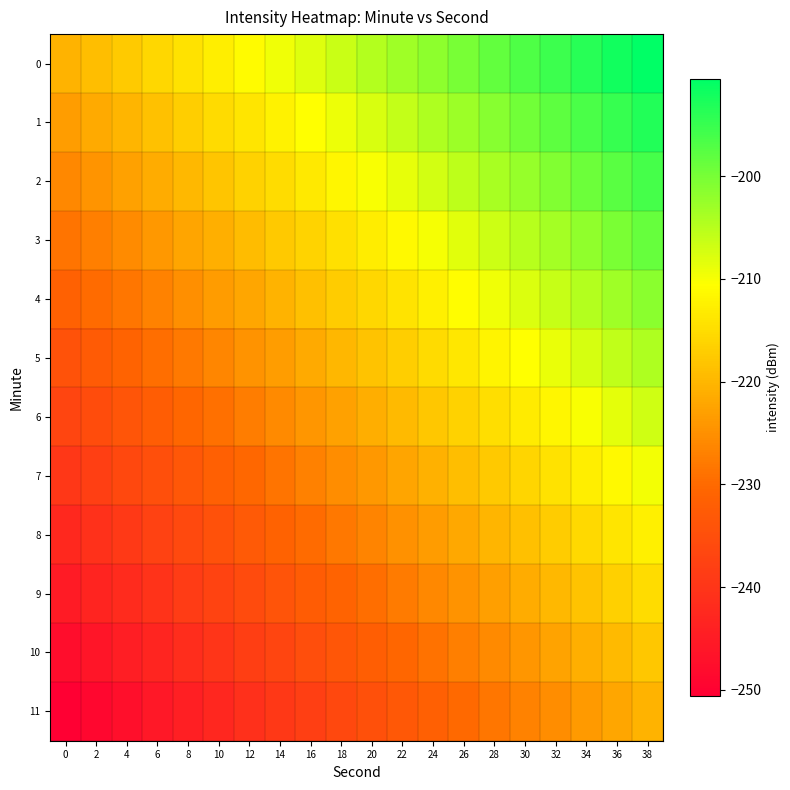

At which category is the sum across all series the highest?

38